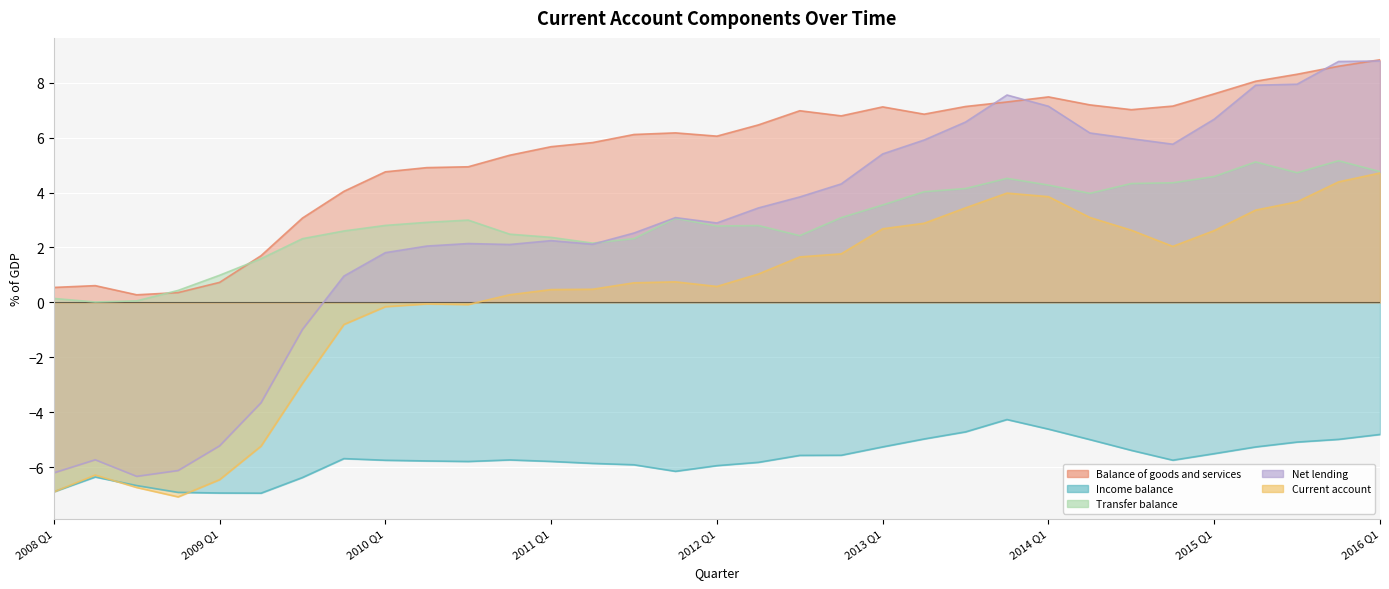

Reading left to right, extract all data points from this chart.

Balance of goods and services: 2008 Q1=0.5	Q2=0.6	Q3=0.3	Q4=0.4	2009 Q1=0.7	Q2=1.7	Q3=3.1	Q4=4.0	2010 Q1=4.8	Q2=4.9	Q3=4.9	Q4=5.4	2011 Q1=5.7	Q2=5.8	Q3=6.1	Q4=6.2	2012 Q1=6.1	Q2=6.5	Q3=7.0	Q4=6.8	2013 Q1=7.1	Q2=6.9	Q3=7.1	Q4=7.3	2014 Q1=7.5	Q2=7.2	Q3=7.0	Q4=7.1	2015 Q1=7.6	Q2=8.1	Q3=8.3	Q4=8.6	2016 Q1=8.8
Income balance: 2008 Q1=-6.9	Q2=-6.4	Q3=-6.7	Q4=-6.9	2009 Q1=-6.9	Q2=-6.9	Q3=-6.4	Q4=-5.7	2010 Q1=-5.7	Q2=-5.8	Q3=-5.8	Q4=-5.7	2011 Q1=-5.8	Q2=-5.9	Q3=-5.9	Q4=-6.1	2012 Q1=-5.9	Q2=-5.8	Q3=-5.6	Q4=-5.6	2013 Q1=-5.3	Q2=-5.0	Q3=-4.7	Q4=-4.3	2014 Q1=-4.6	Q2=-5.0	Q3=-5.4	Q4=-5.7	2015 Q1=-5.5	Q2=-5.3	Q3=-5.1	Q4=-5.0	2016 Q1=-4.8
Transfer balance: 2008 Q1=0.1	Q2=0.0	Q3=0.1	Q4=0.4	2009 Q1=1.0	Q2=1.6	Q3=2.3	Q4=2.6	2010 Q1=2.8	Q2=2.9	Q3=3.0	Q4=2.5	2011 Q1=2.4	Q2=2.2	Q3=2.3	Q4=3.1	2012 Q1=2.8	Q2=2.8	Q3=2.4	Q4=3.1	2013 Q1=3.5	Q2=4.0	Q3=4.1	Q4=4.5	2014 Q1=4.3	Q2=4.0	Q3=4.3	Q4=4.4	2015 Q1=4.6	Q2=5.1	Q3=4.7	Q4=5.2	2016 Q1=4.8
Net lending: 2008 Q1=-6.2	Q2=-5.7	Q3=-6.3	Q4=-6.1	2009 Q1=-5.2	Q2=-3.7	Q3=-1.0	Q4=1.0	2010 Q1=1.8	Q2=2.1	Q3=2.1	Q4=2.1	2011 Q1=2.2	Q2=2.1	Q3=2.5	Q4=3.1	2012 Q1=2.9	Q2=3.4	Q3=3.8	Q4=4.3	2013 Q1=5.4	Q2=5.9	Q3=6.6	Q4=7.5	2014 Q1=7.1	Q2=6.2	Q3=6.0	Q4=5.8	2015 Q1=6.7	Q2=7.9	Q3=7.9	Q4=8.8	2016 Q1=8.8
Current account: 2008 Q1=-6.9	Q2=-6.3	Q3=-6.7	Q4=-7.1	2009 Q1=-6.5	Q2=-5.2	Q3=-2.9	Q4=-0.8	2010 Q1=-0.2	Q2=-0.1	Q3=-0.1	Q4=0.3	2011 Q1=0.5	Q2=0.5	Q3=0.7	Q4=0.7	2012 Q1=0.6	Q2=1.0	Q3=1.7	Q4=1.8	2013 Q1=2.7	Q2=2.9	Q3=3.4	Q4=4.0	2014 Q1=3.8	Q2=3.1	Q3=2.6	Q4=2.0	2015 Q1=2.6	Q2=3.4	Q3=3.7	Q4=4.4	2016 Q1=4.7